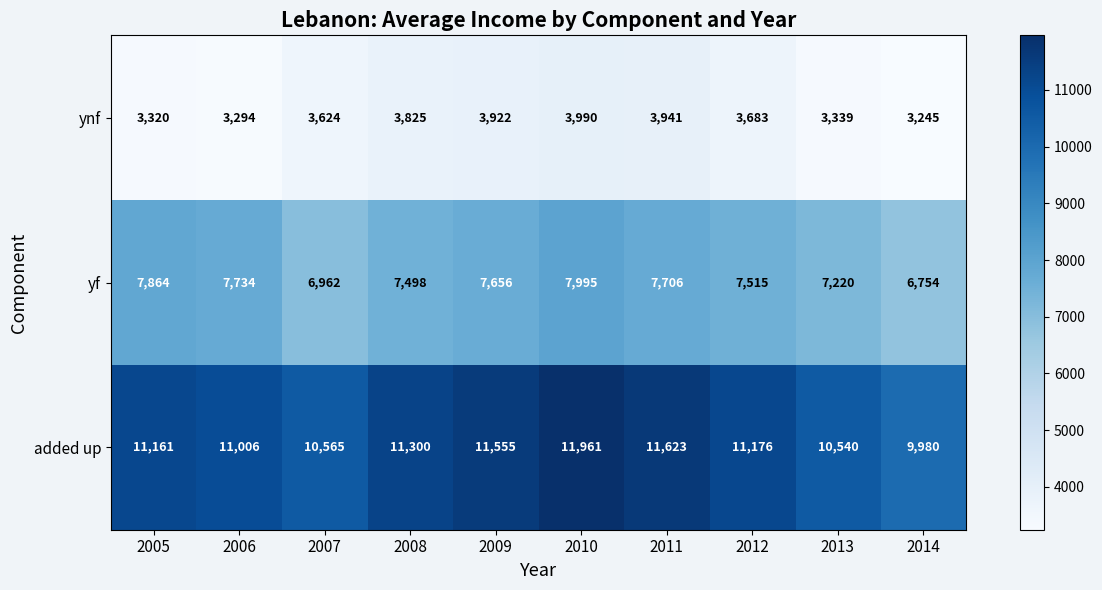

At which category is the sum across all series the highest?

2010